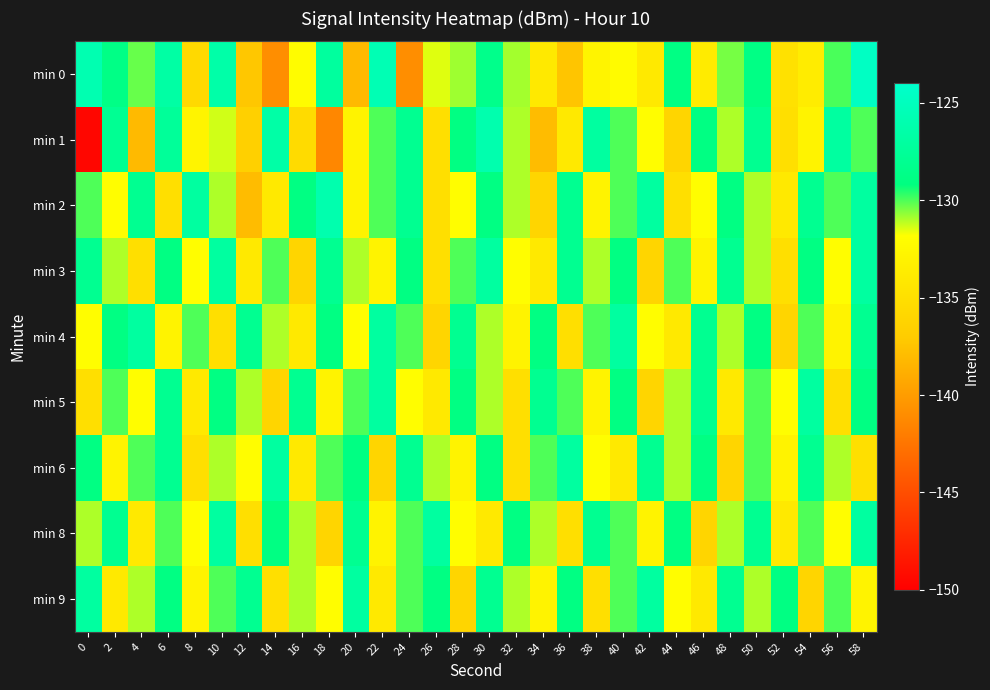

Which series has the largest range (max minus min)?

min 1